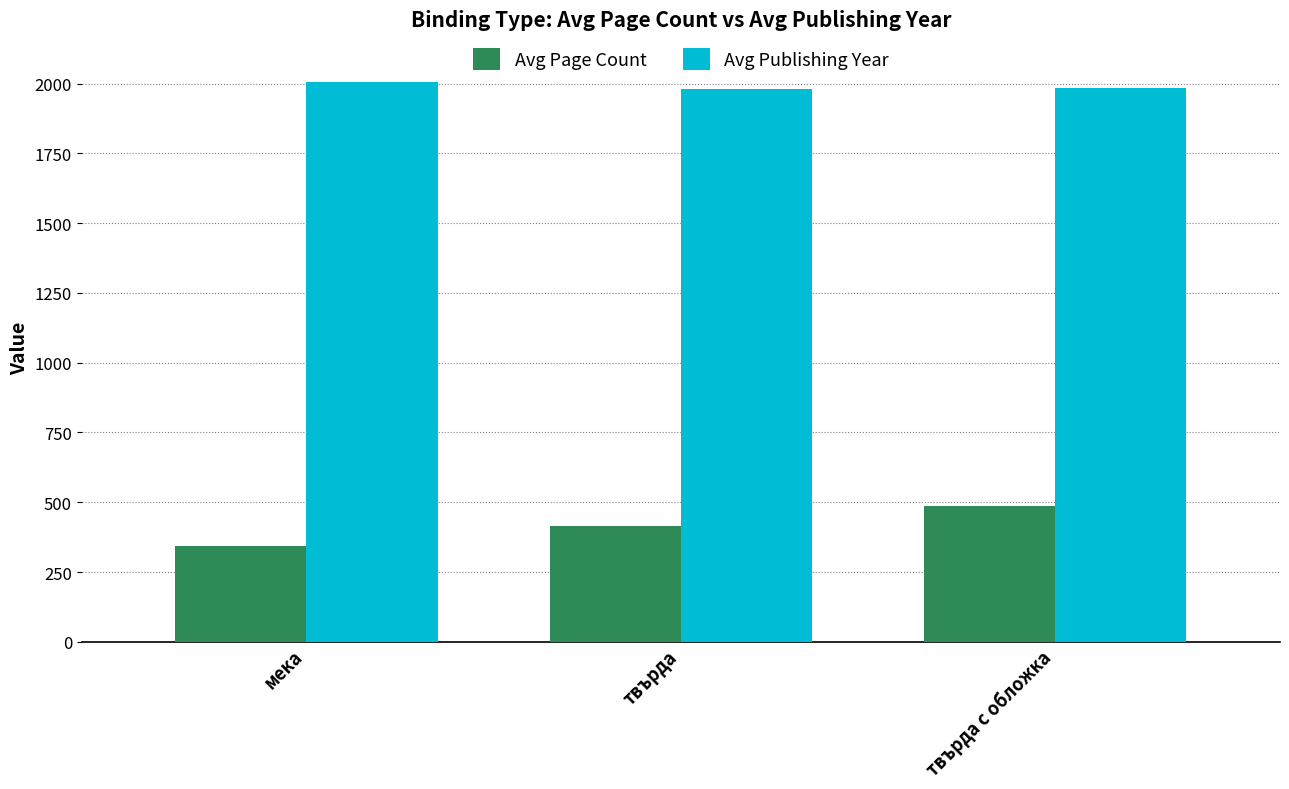

Is the value of Avg Publishing Year at твърда с обложка greater than the value of Avg Page Count at мека?

Yes